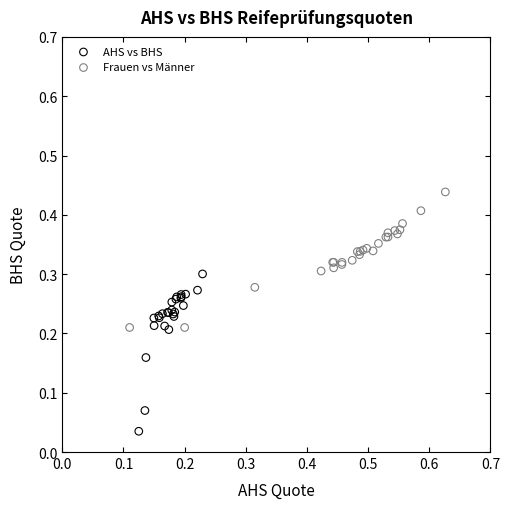

What are all the series names shown in the legend?

AHS vs BHS, Frauen vs Männer